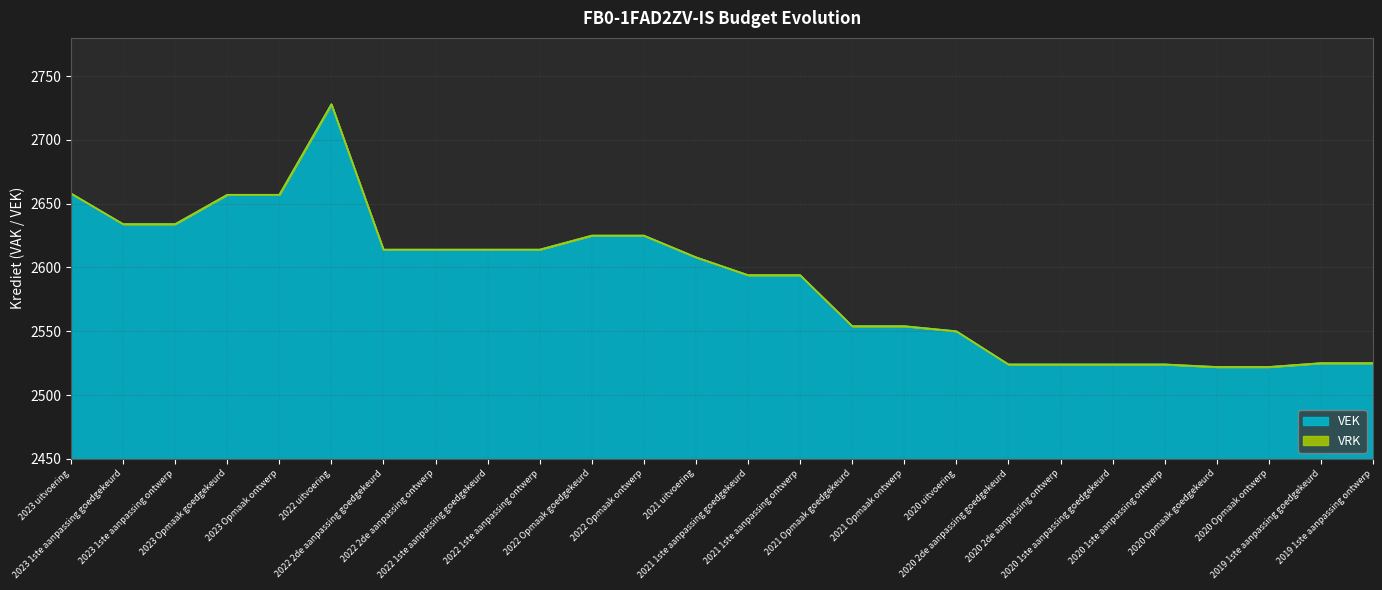

True or false: VAK has more than 0 interior local peaks.

True